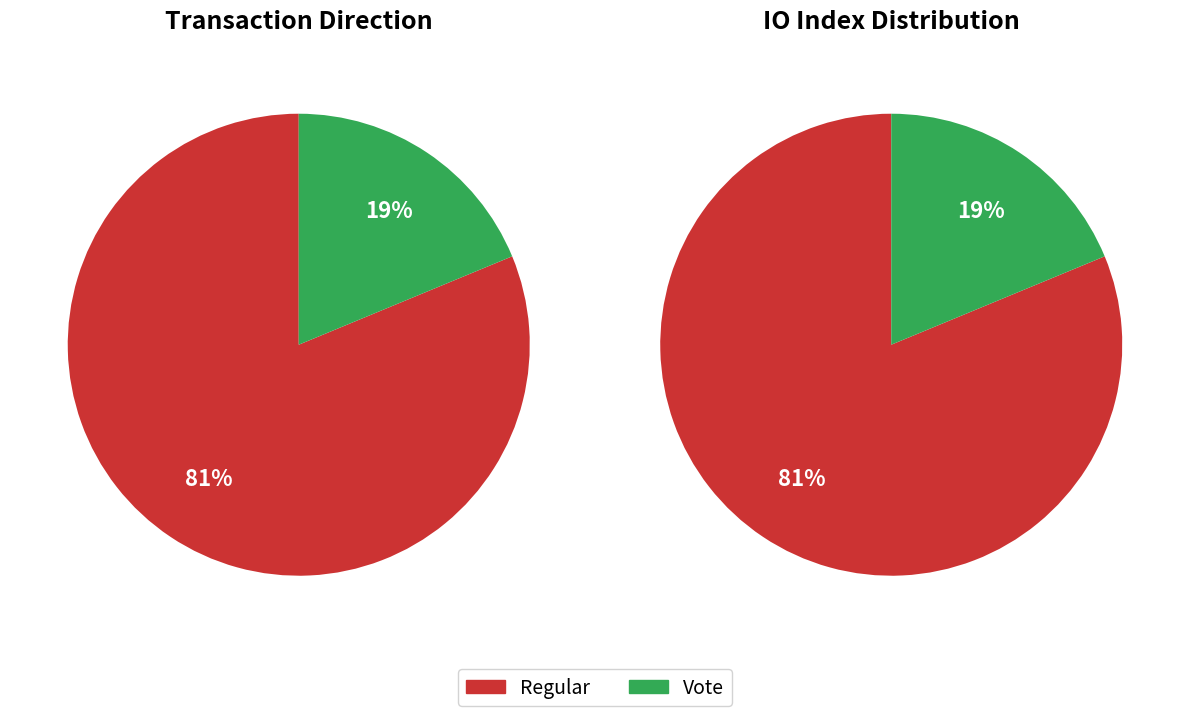

The io_index_values slice represents 68% of the pie. True or false?

False